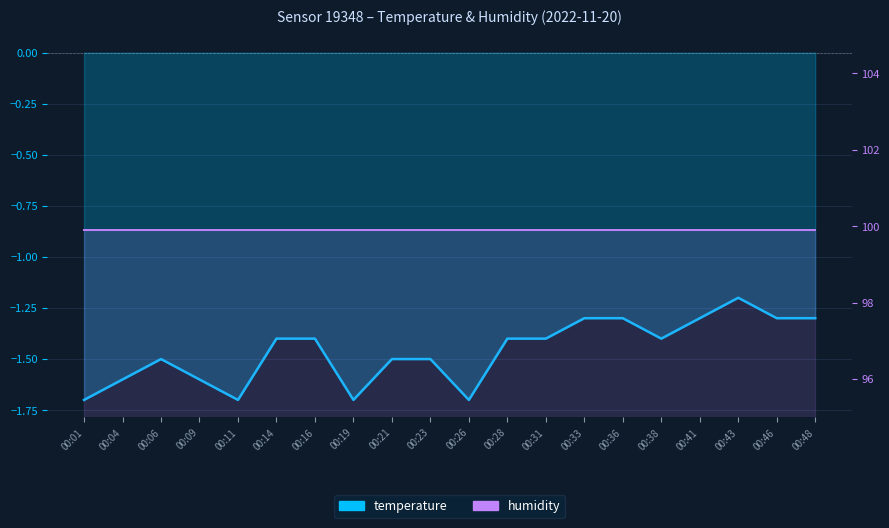

What is the total value across all series at 00:31?

98.5